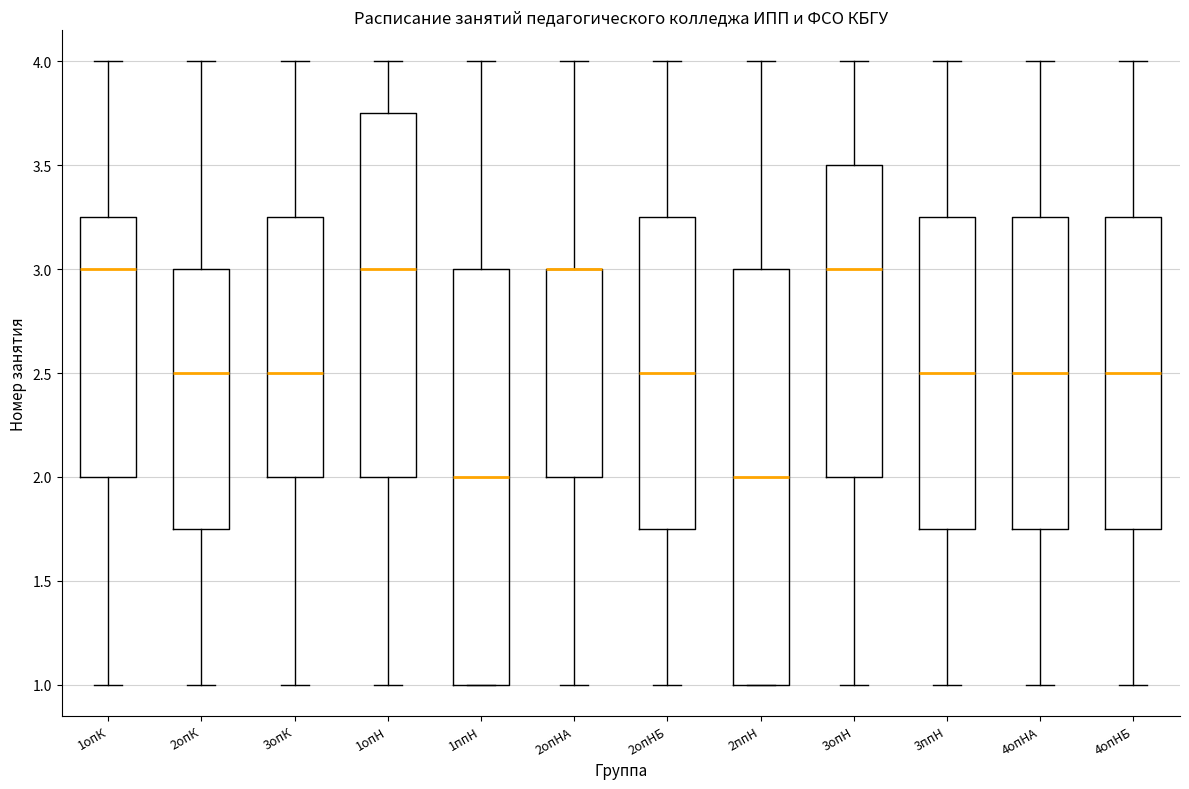

Where does the median line of the box for 2опНБ sit on the y-axis? The values are not printed on the chart, so give them approximately, as read against the axis.

2.50